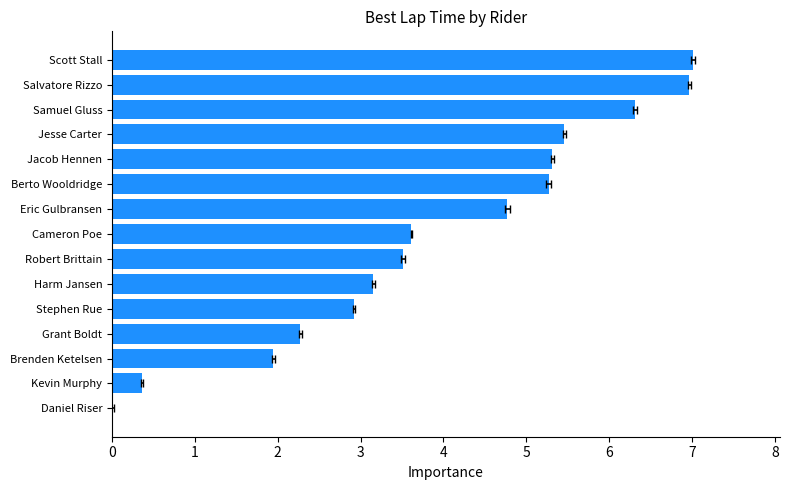

What is the change in value from 6 to 9?

+1.8